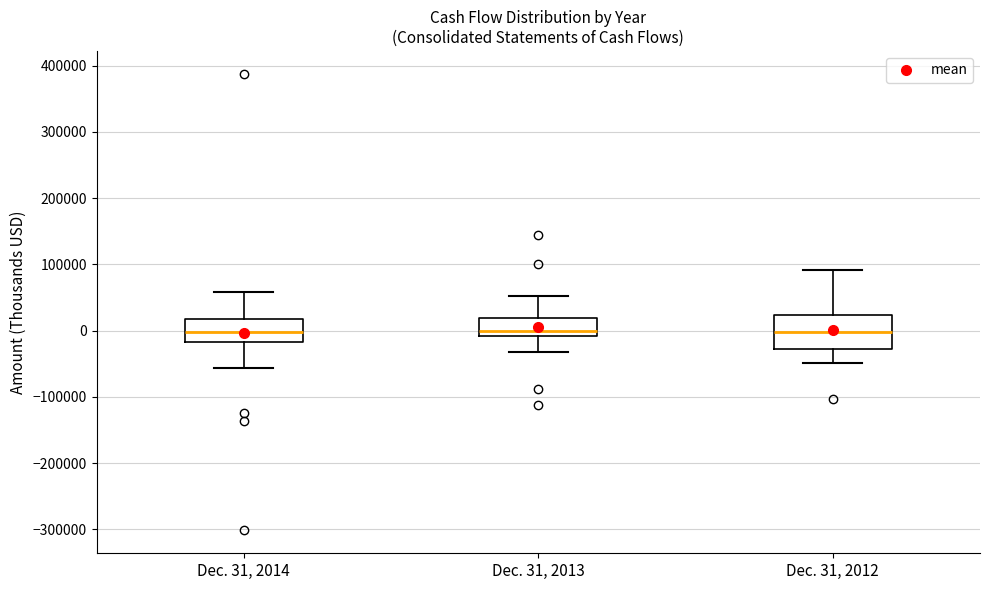

Where does the lower whisker of the box for Dec. 31, 2013 end on the y-axis? The values are not printed on the chart, so give them approximately, as read against the axis.

-30000